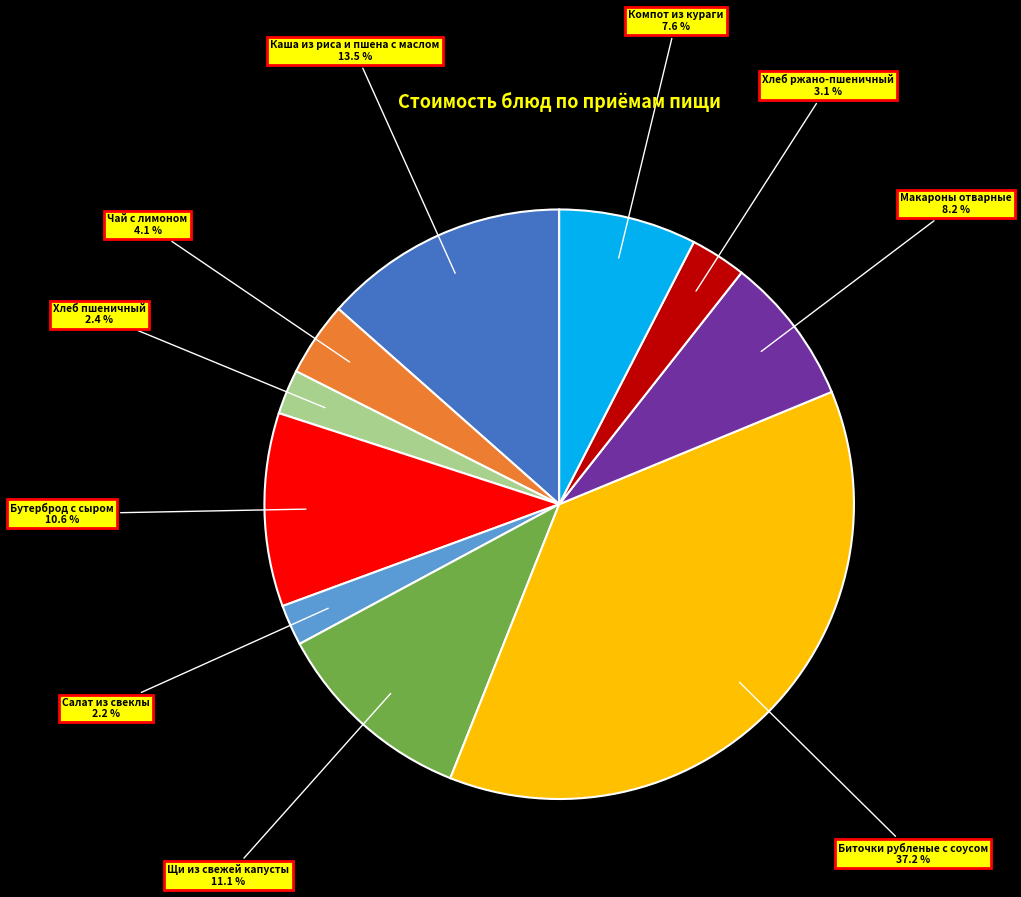

To the nearest percent, what is the difference between the Компот из кураги and Хлеб пшеничный slice percentages?

5%